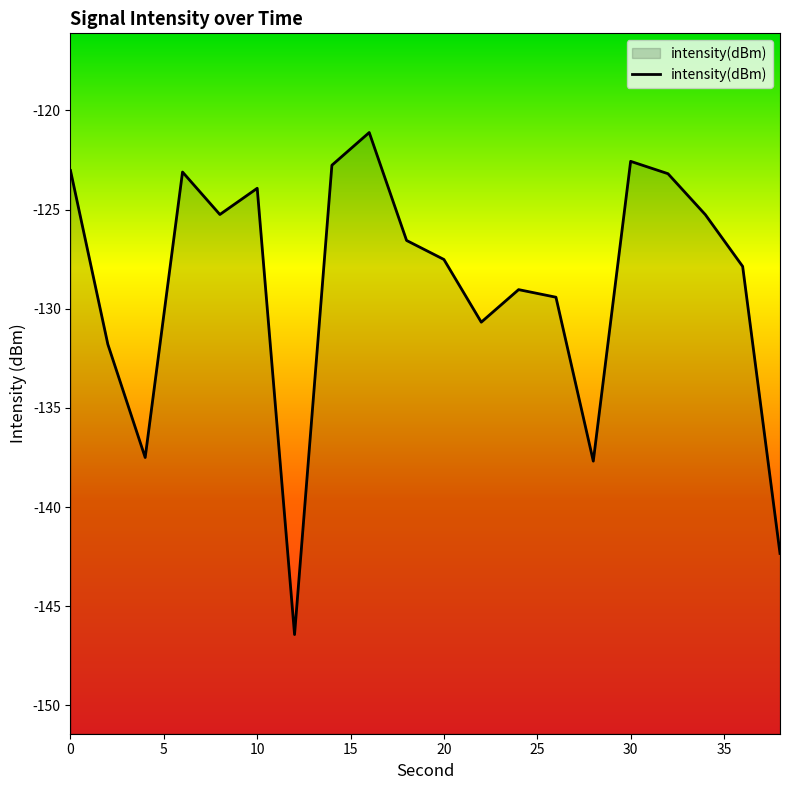

What is the difference between the maximum and minimum values?

25.3